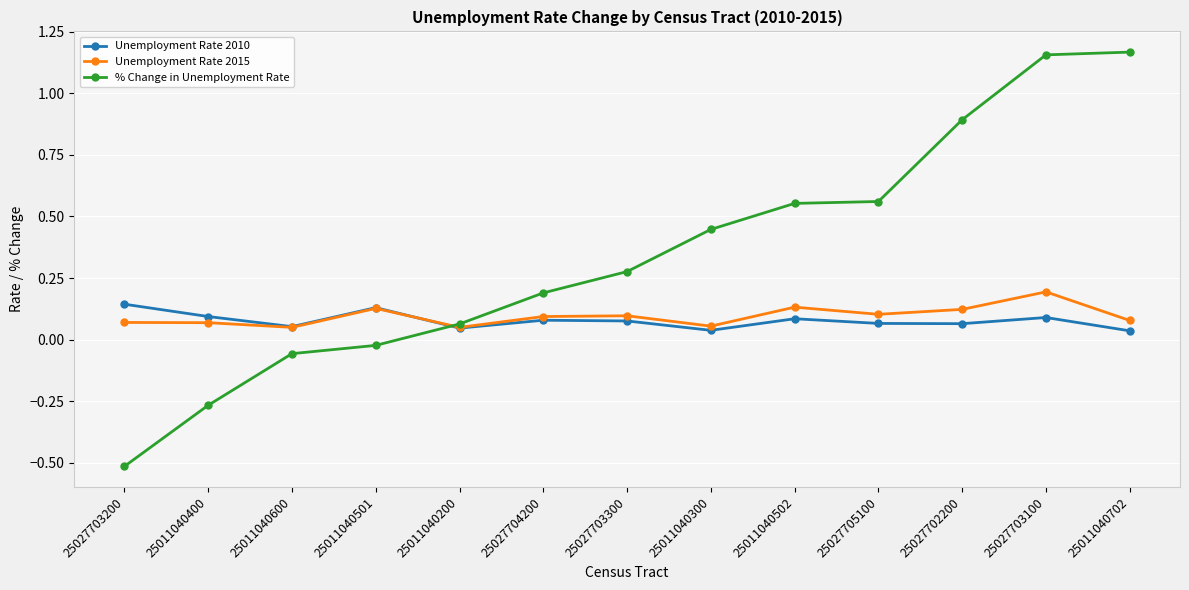

True or false: % Change in Unemployment Rate and Unemployment Rate 2015 intersect in this chart.

True